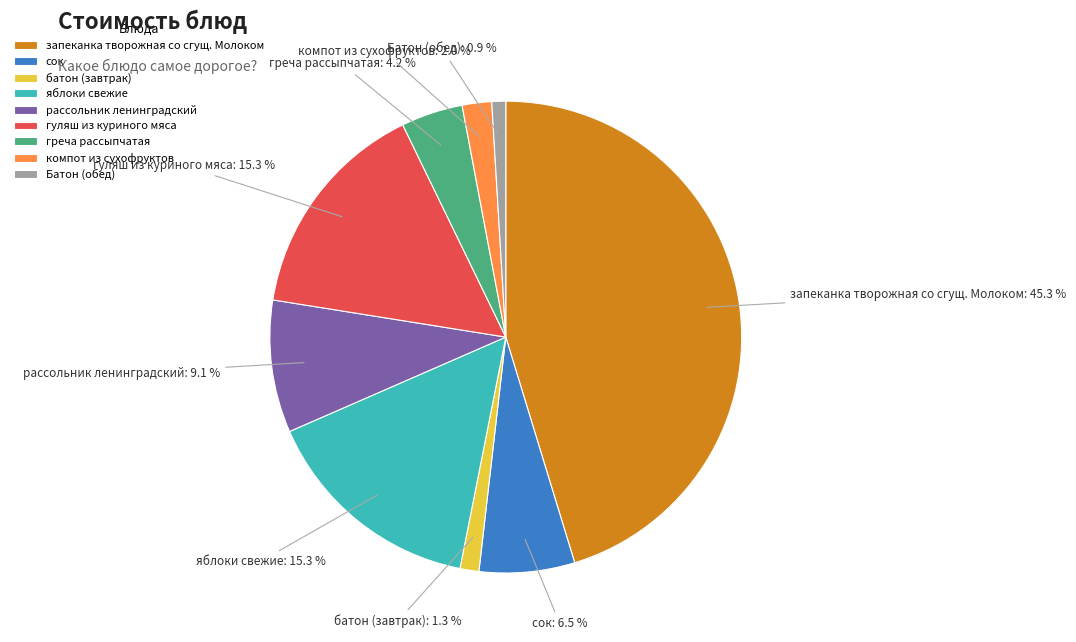

Between сок and Батон (обед), which is larger?

сок